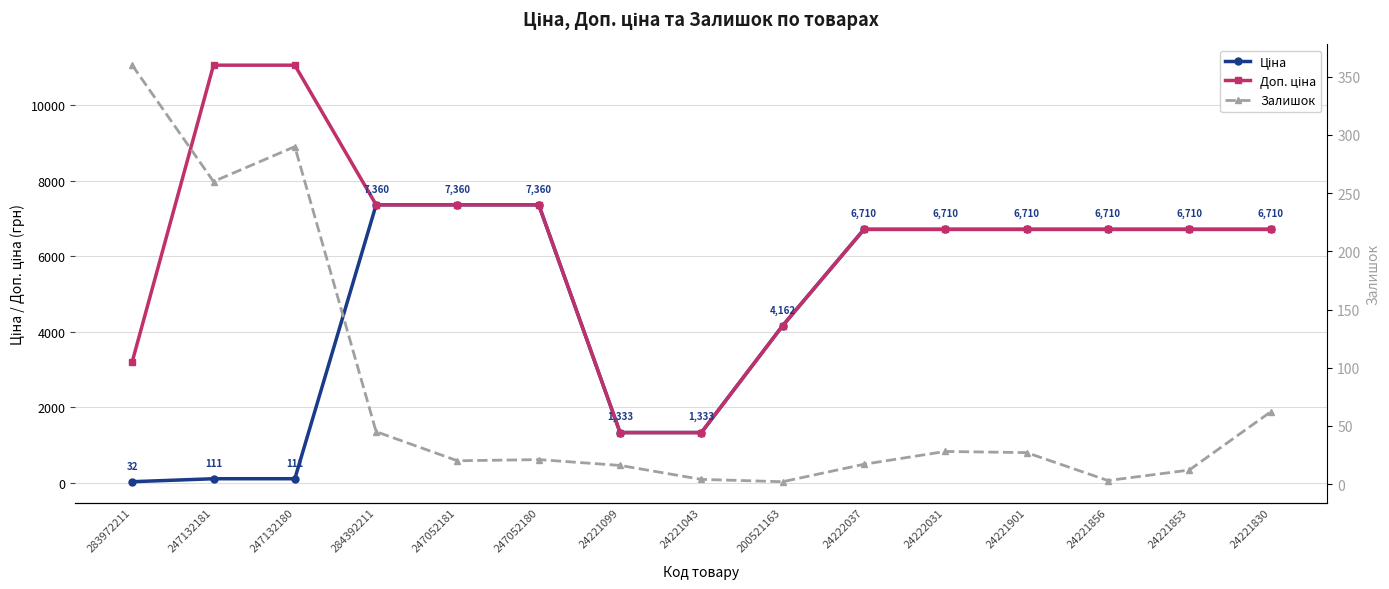

Is it true that Доп. ціна equals 2905.7 at 24221853?

False